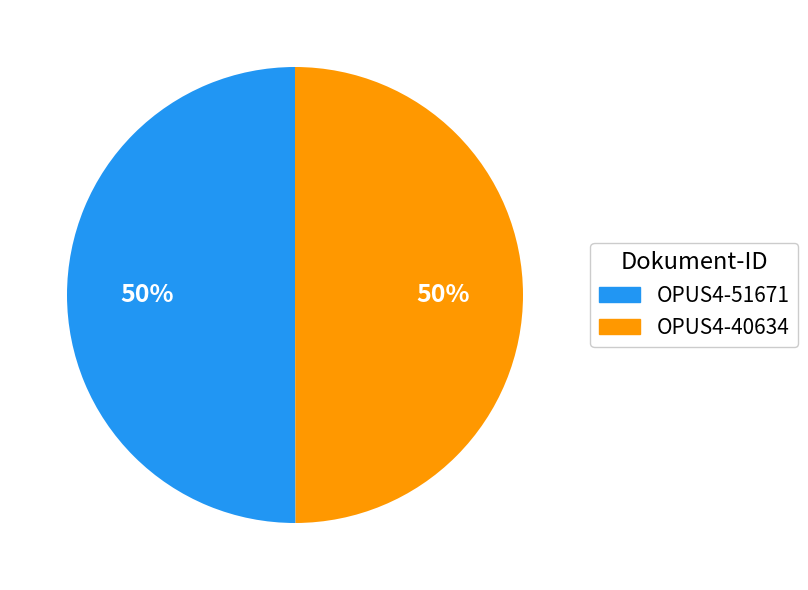

Count the number of slices in the pie.

2